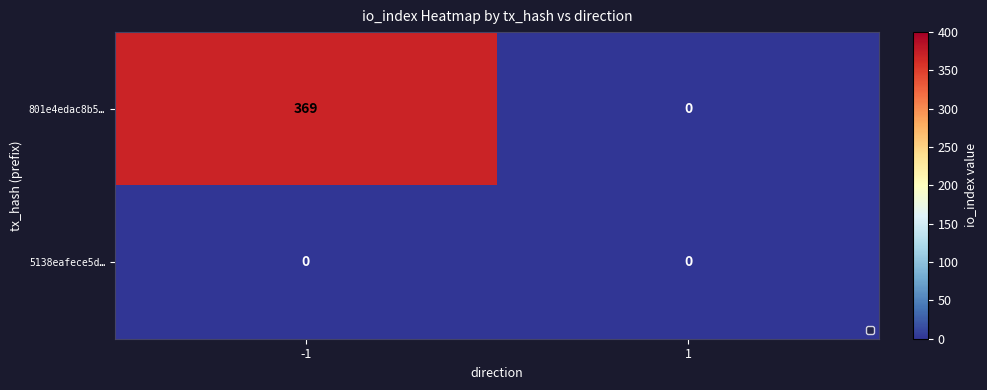

Rank the categories by 801e4edac8b5… value from lowest to highest.

1, -1